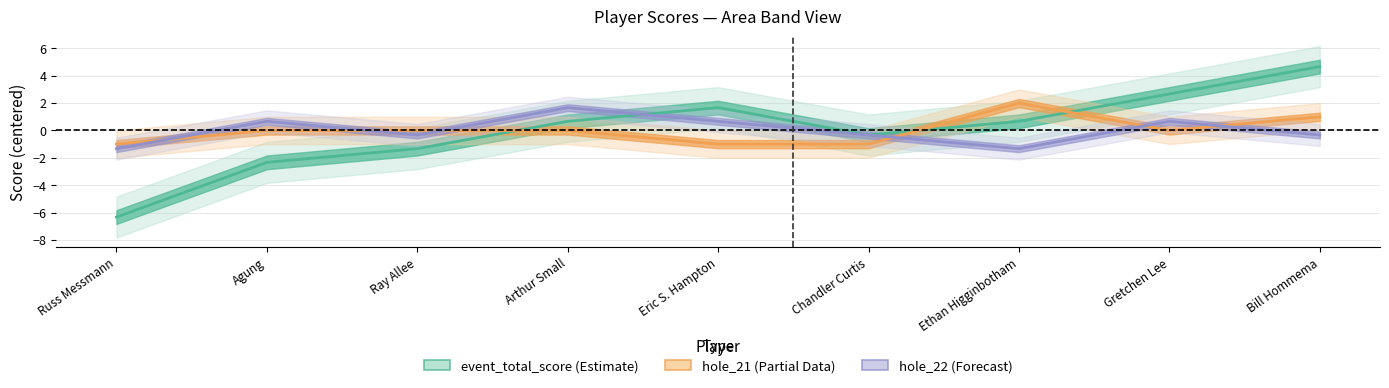

After their last crossing, which series has the higher values: hole_22 or event_total_score?

event_total_score